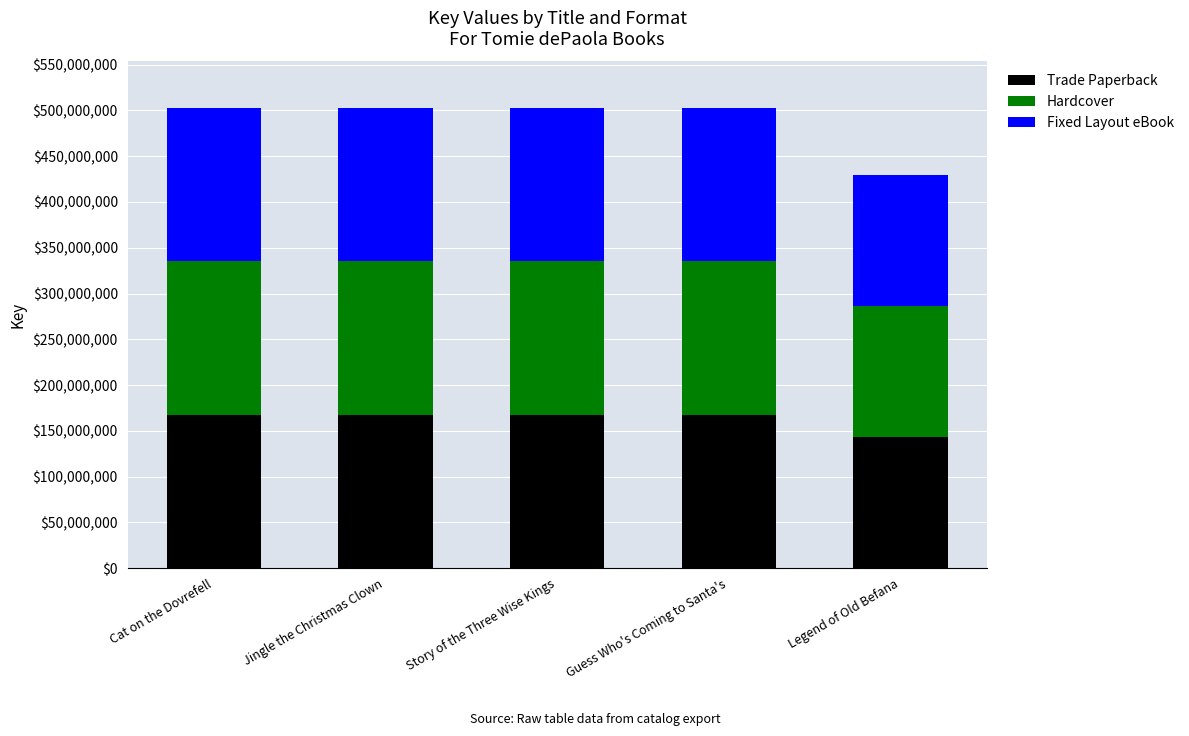

What is the average value of the Trade Paperback series?

162801240